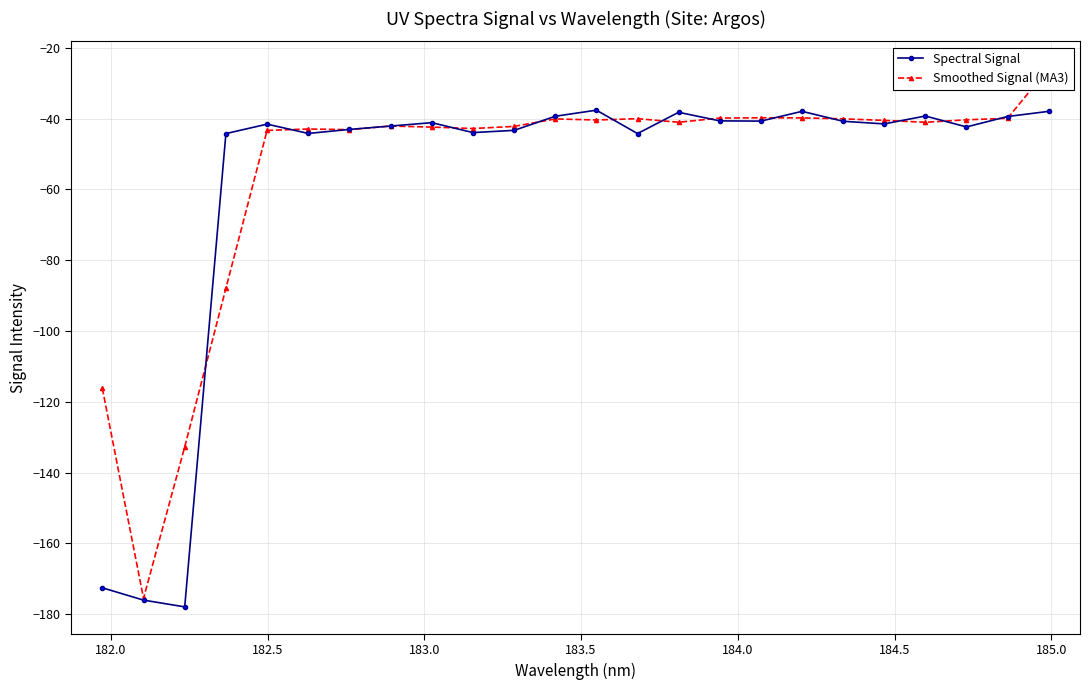

What is the value of the Spectral Signal point at the 23rd from the left?

-39.4